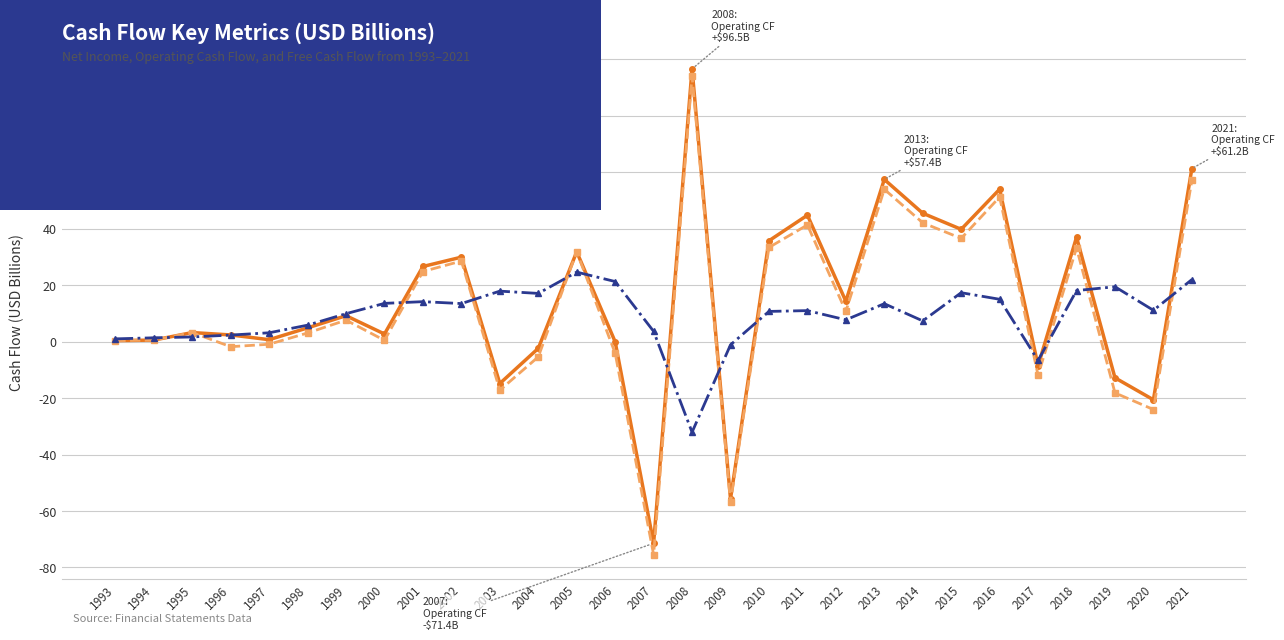

Between 1996 and 2005, which series saw the biggest shift?

Free Cash Flow